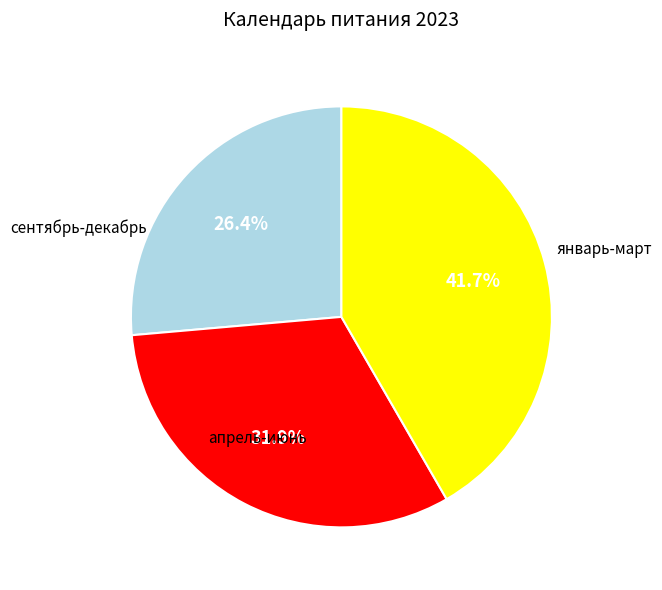

Does any single category account for the majority?

No